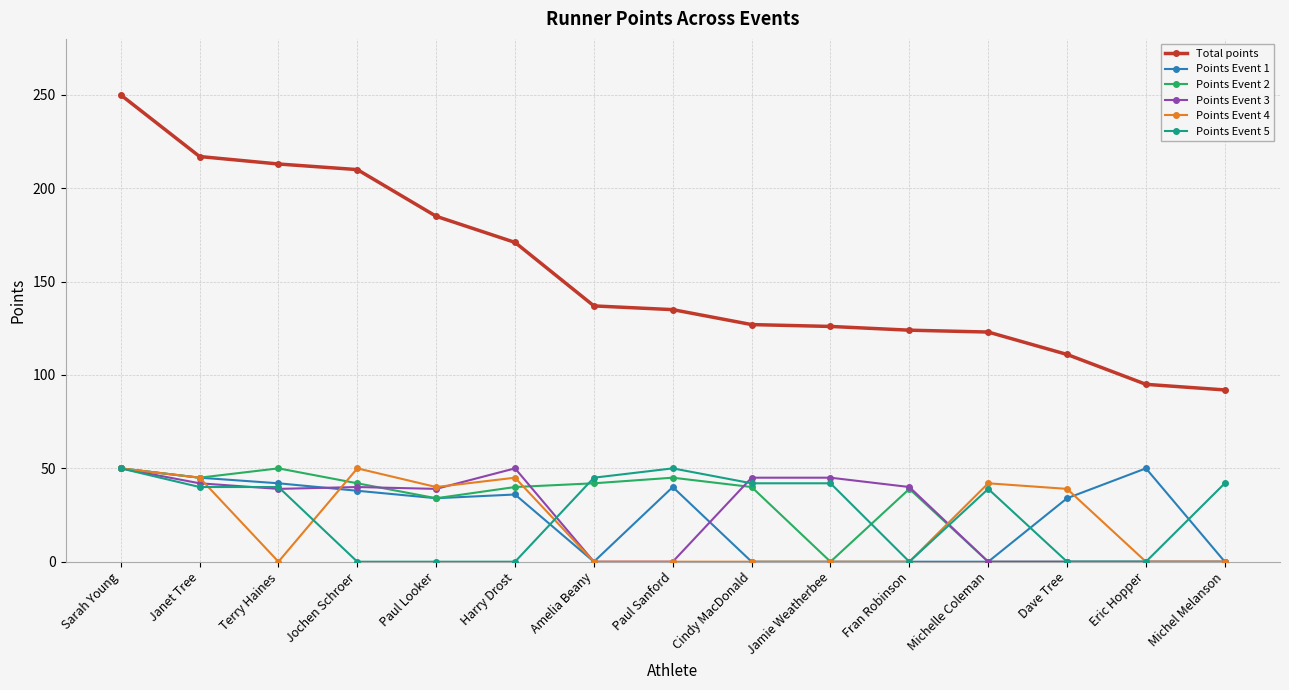

Does the chart display data point markers on the line(s)?

Yes